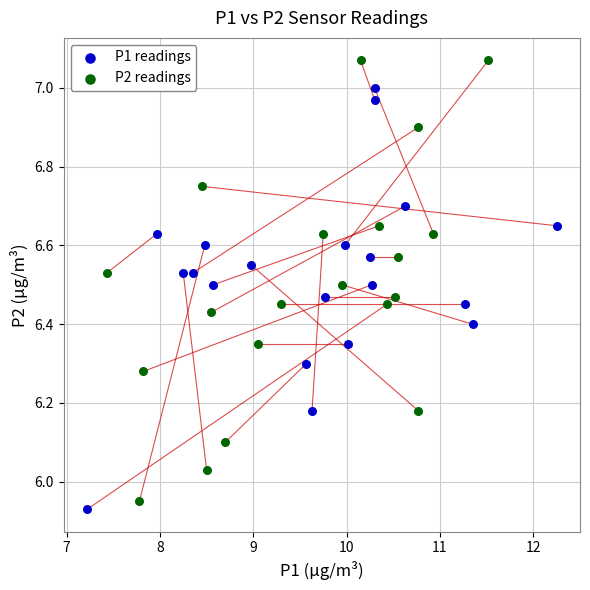

Which series reaches the maximum Y coordinate?

P2 readings